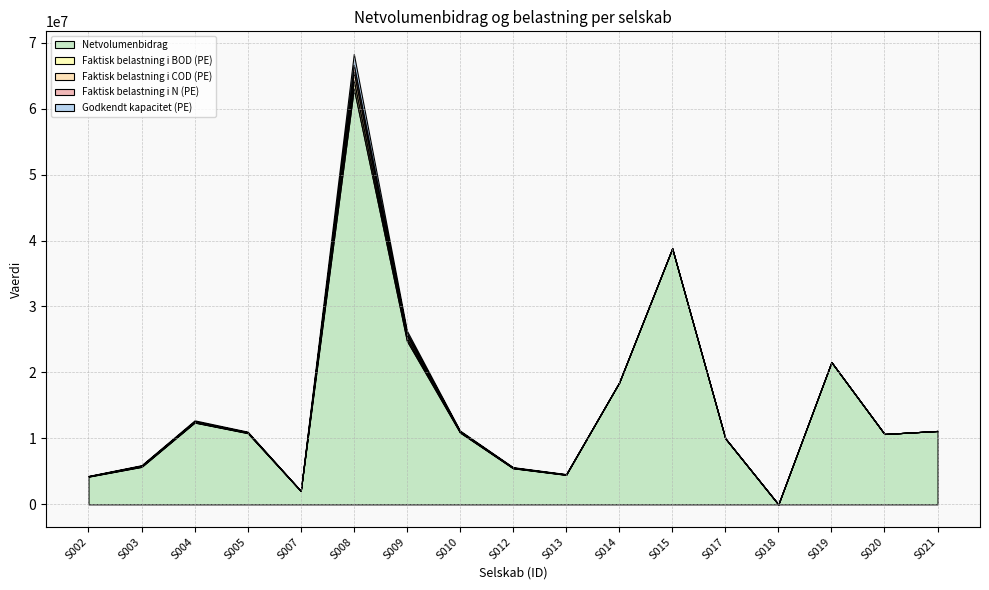

Is it true that Faktisk belastning i N (PE) equals 1076484.0 at S008?

True